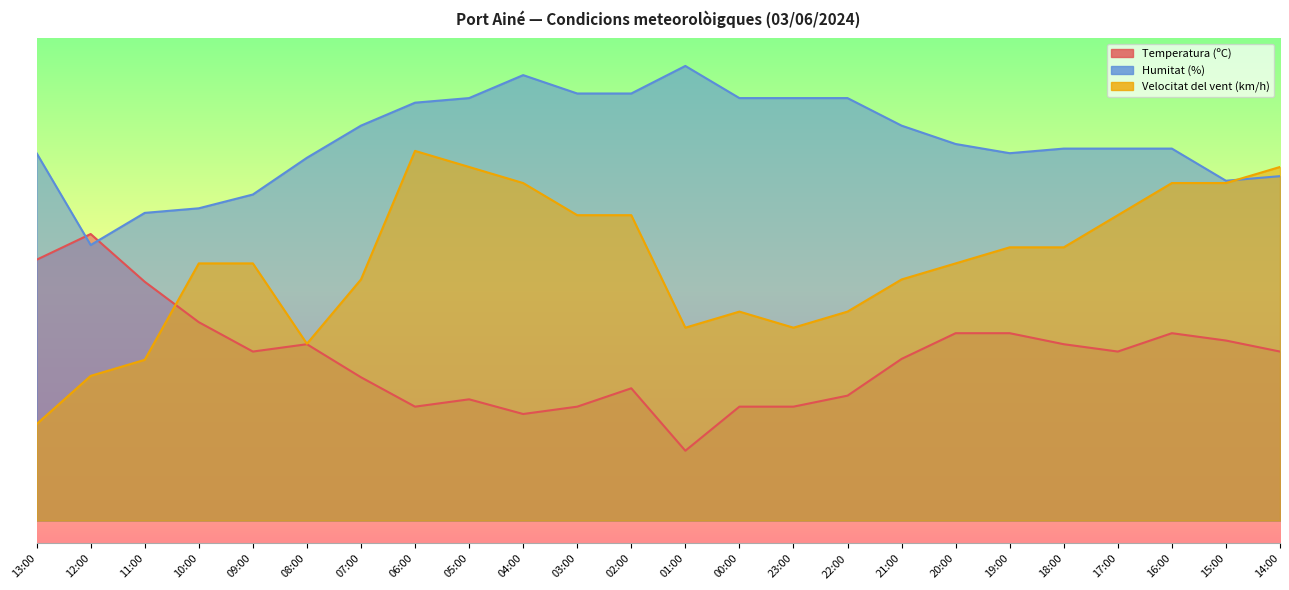

True or false: Velocitat del vent (km/h) has more than 0 interior local peaks.

True